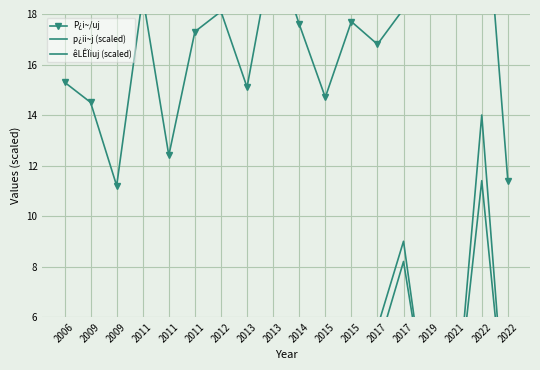

Is this an area chart (filled region under the line)?

No